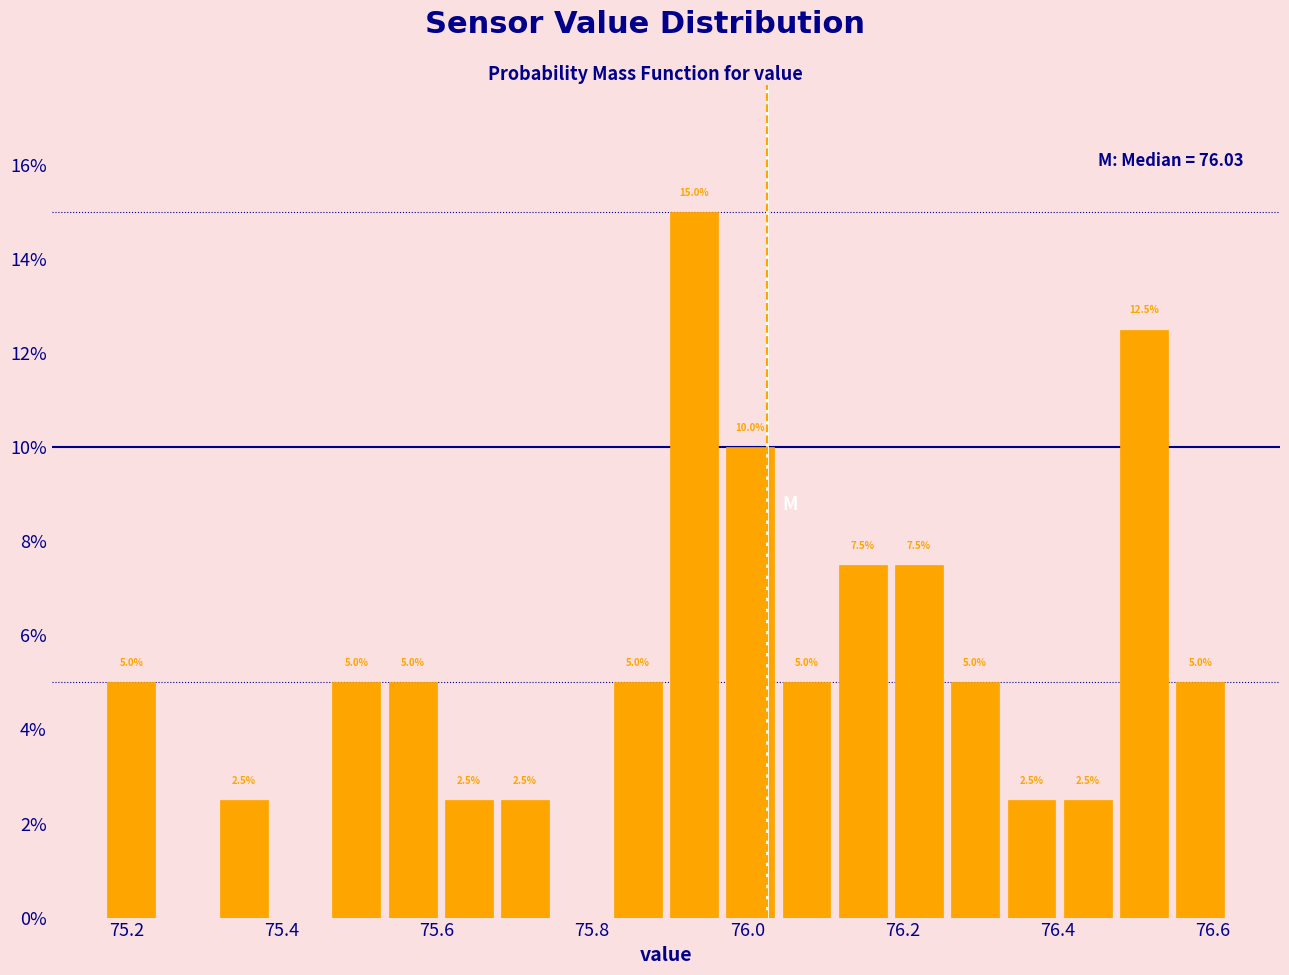

Read against the x-axis, roughly where is the centre of the tallest bar?

75.94